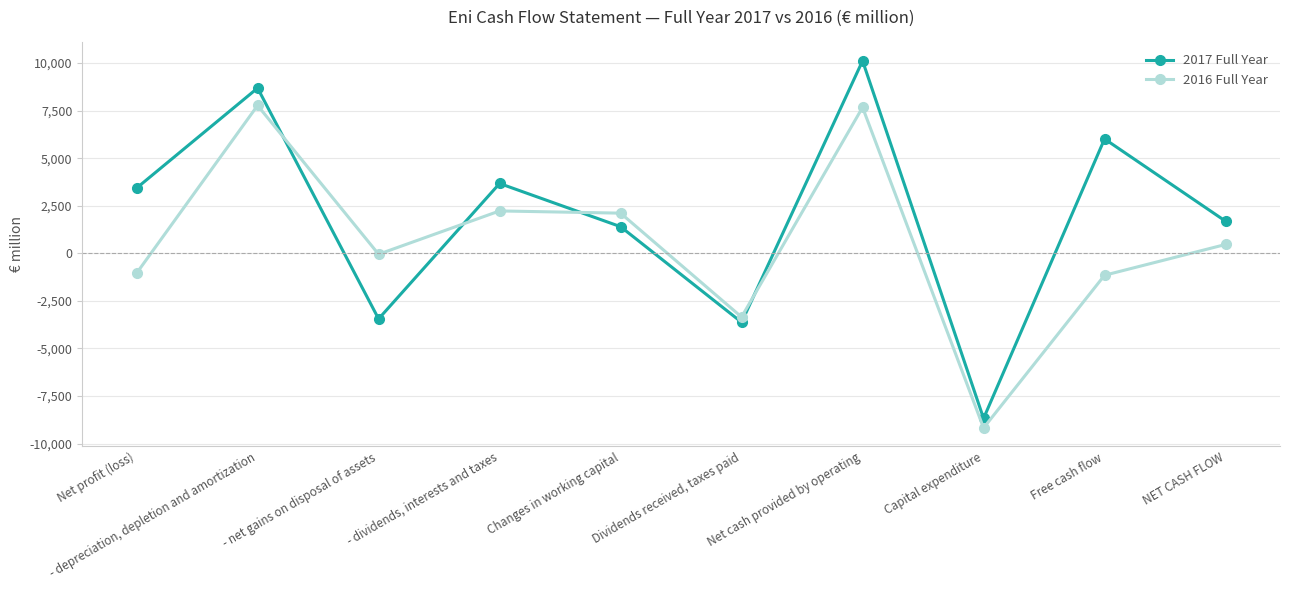

List the labels in order of 2017 Full Year value, largest first.

Net cash provided by operating, - depreciation, depletion and amortization, Free cash flow, - dividends, interests and taxes, Net profit (loss), NET CASH FLOW, Changes in working capital, - net gains on disposal of assets, Dividends received, taxes paid, Capital expenditure